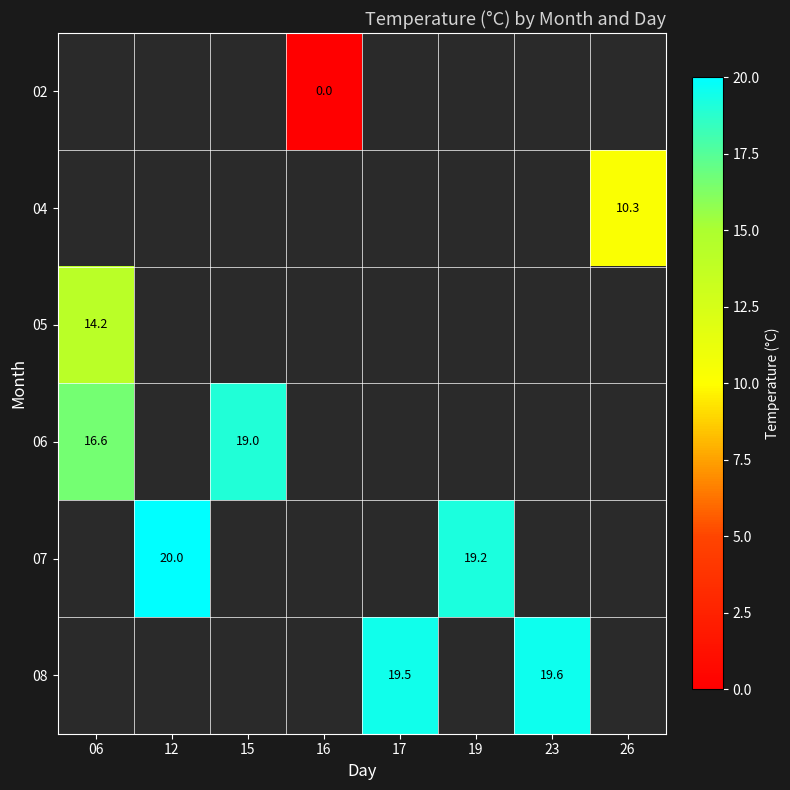

Is the value of 08 at 17 greater than the value of 06 at 06?

Yes